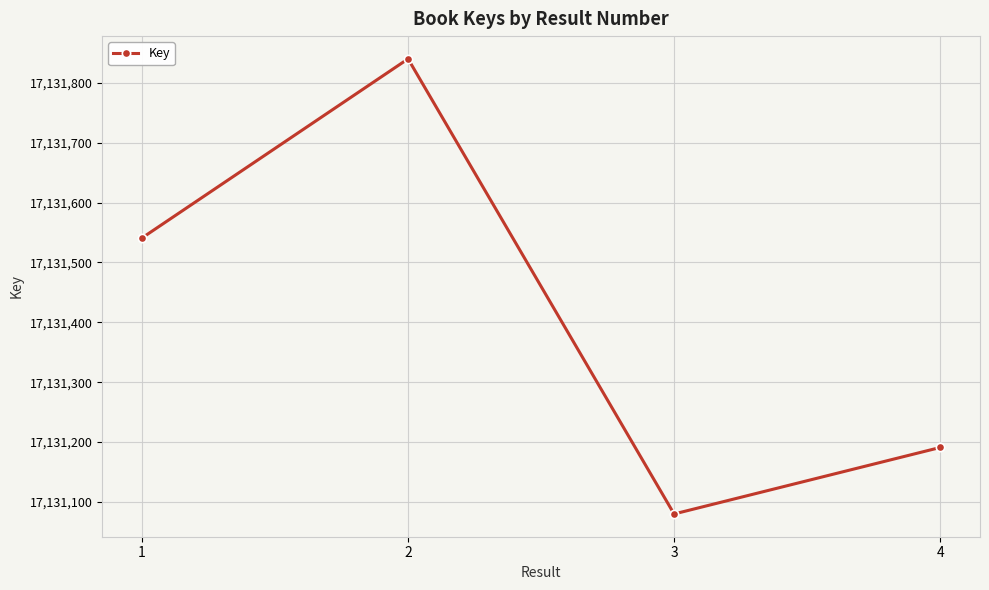

Reading left to right, extract all data points from this chart.

17131541	17131840	17131080	17131191